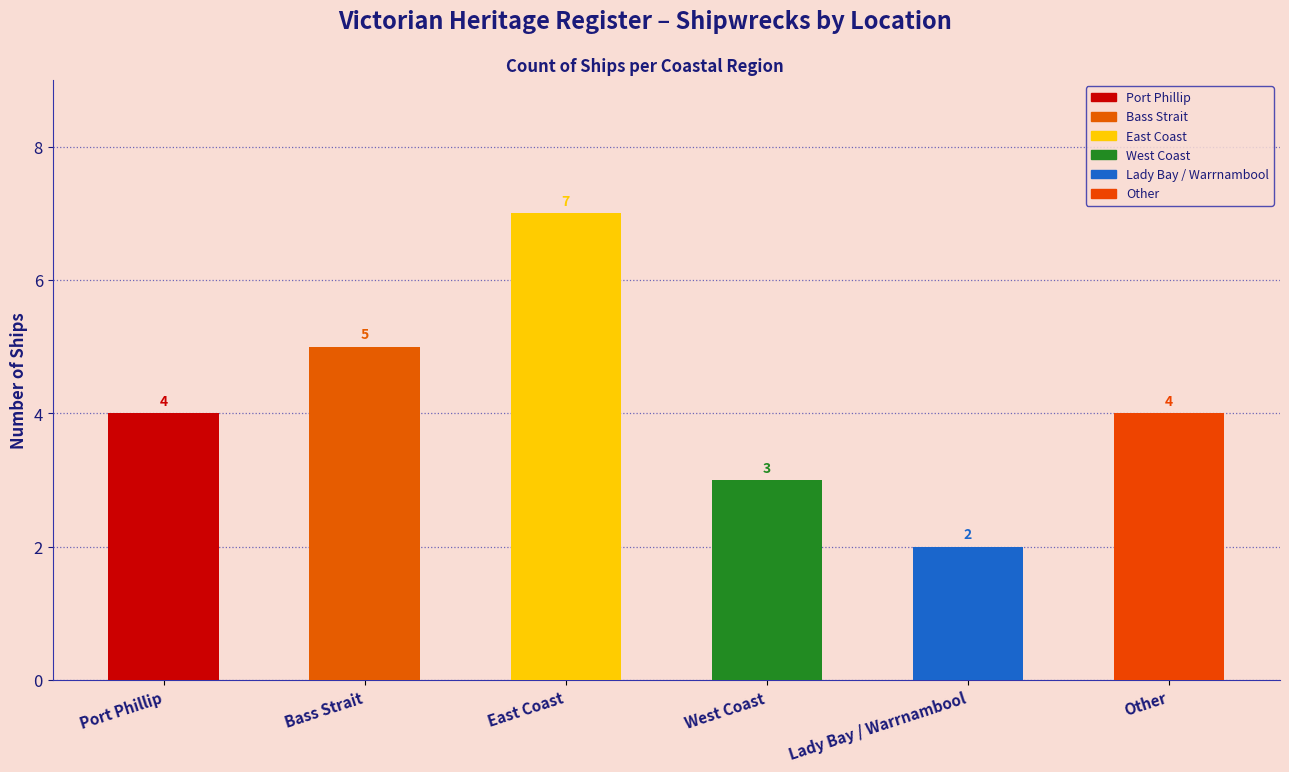

List the labels in order of value, smallest first.

Lady Bay / Warrnambool, West Coast, Port Phillip, Other, Bass Strait, East Coast